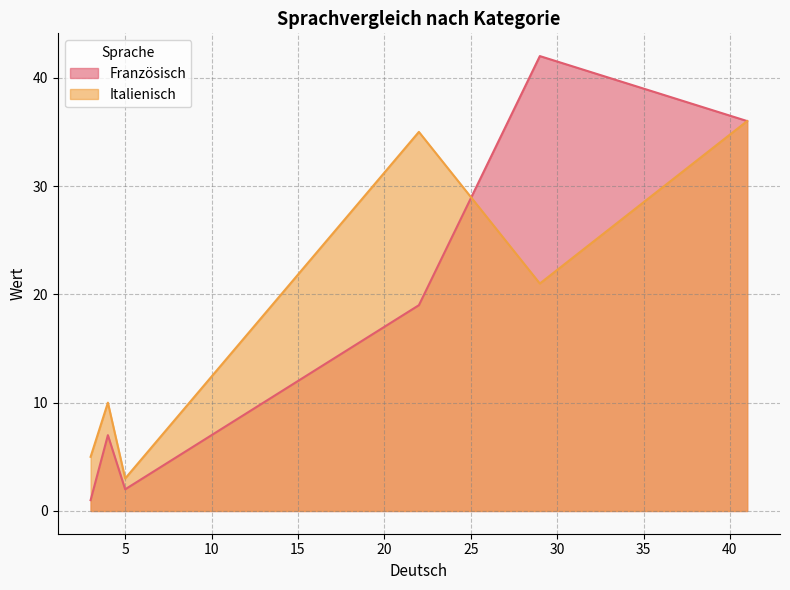

At which category is the sum across all series the highest?

41